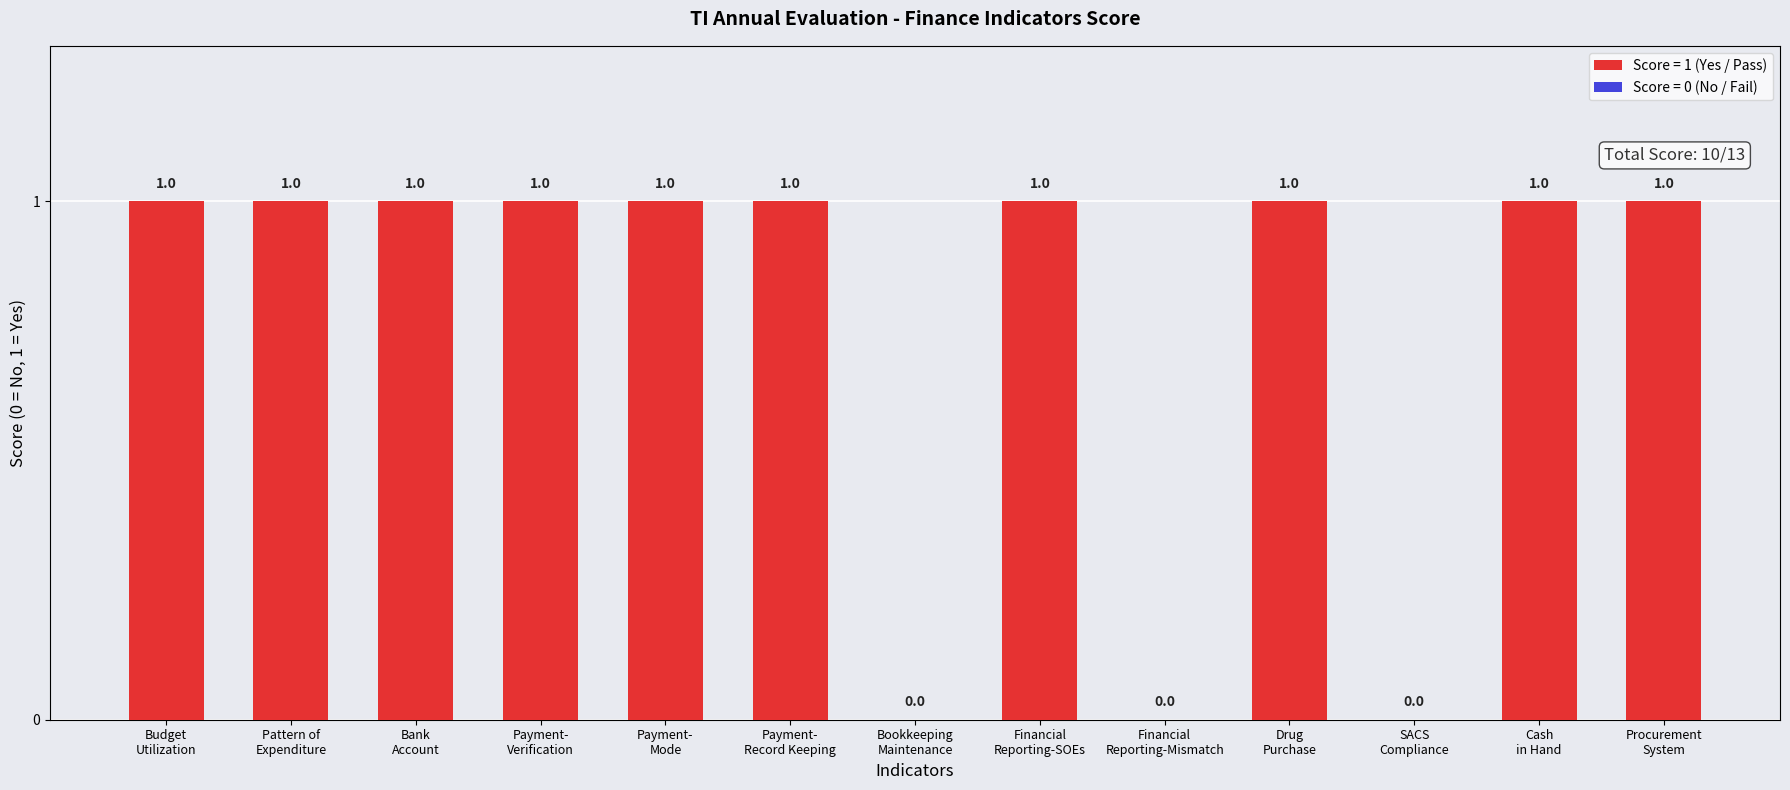

Reading left to right, what are all the values shown in this chart?

Budget
Utilization=1	Pattern of
Expenditure=1	Bank
Account=1	Payment-
Verification=1	Payment-
Mode=1	Payment-
Record Keeping=1	Bookkeeping
Maintenance=0	Financial
Reporting-SOEs=1	Financial
Reporting-Mismatch=0	Drug
Purchase=1	SACS
Compliance=0	Cash
in Hand=1	Procurement
System=1